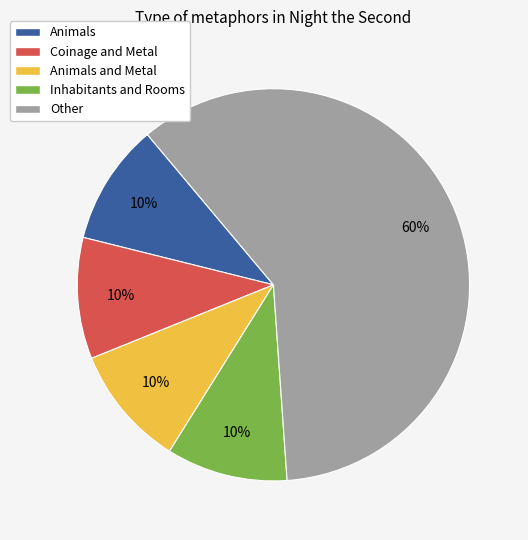

Count the number of slices in the pie.

5